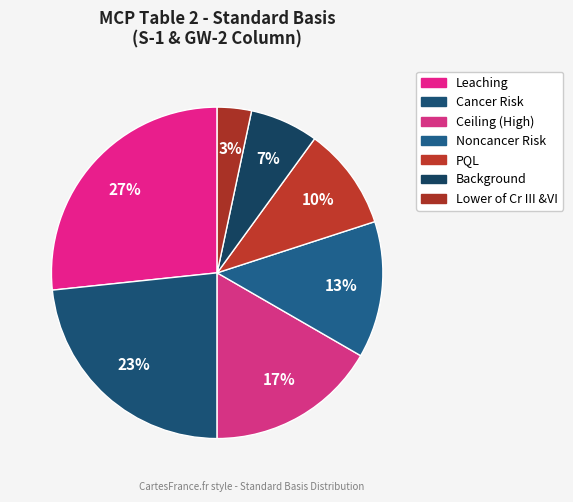

How many segments does this pie chart have?

7